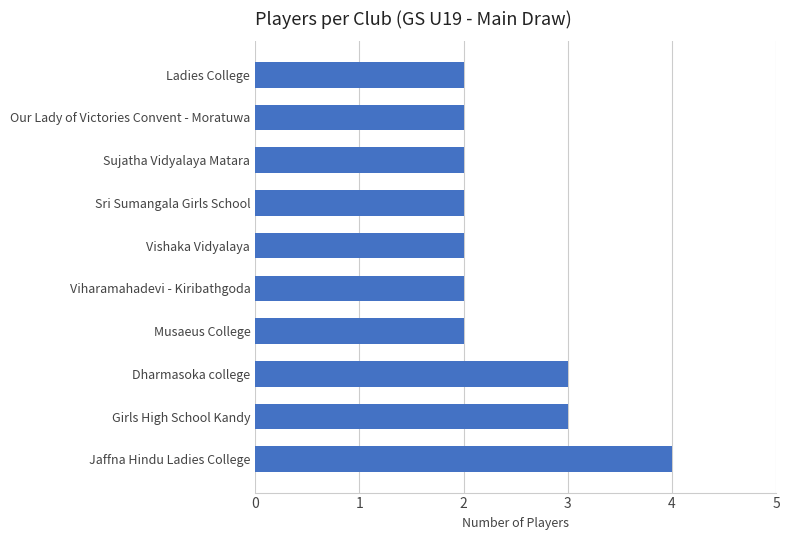

Reading top to bottom, what are all the values shown in this chart?

2	2	2	2	2	2	2	3	3	4